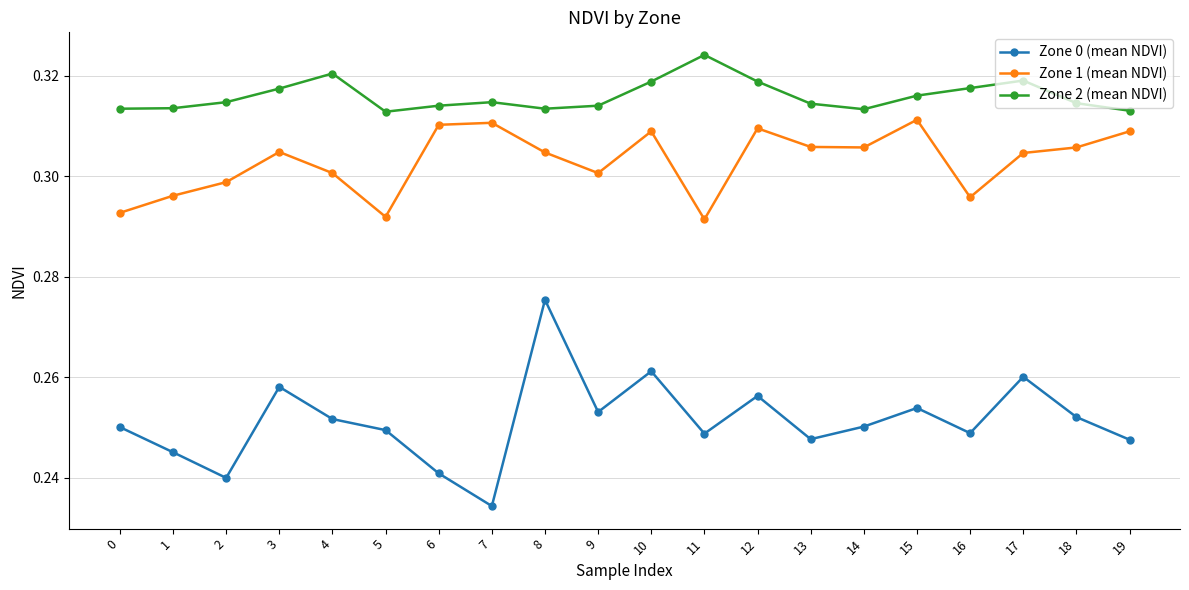

How many Zone 0 (mean NDVI) values are between 0 and 1?

20